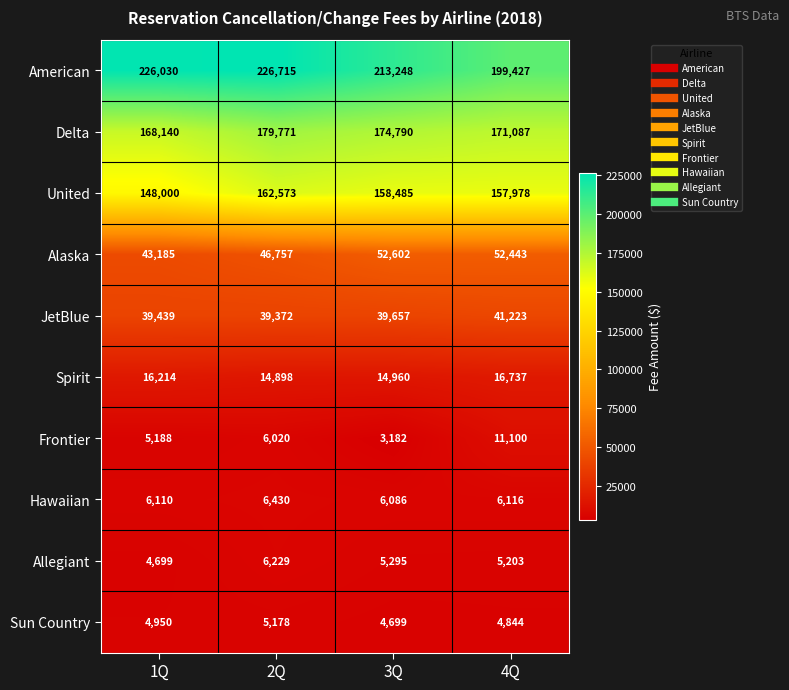

What is the sum of all Alaska values?

194987